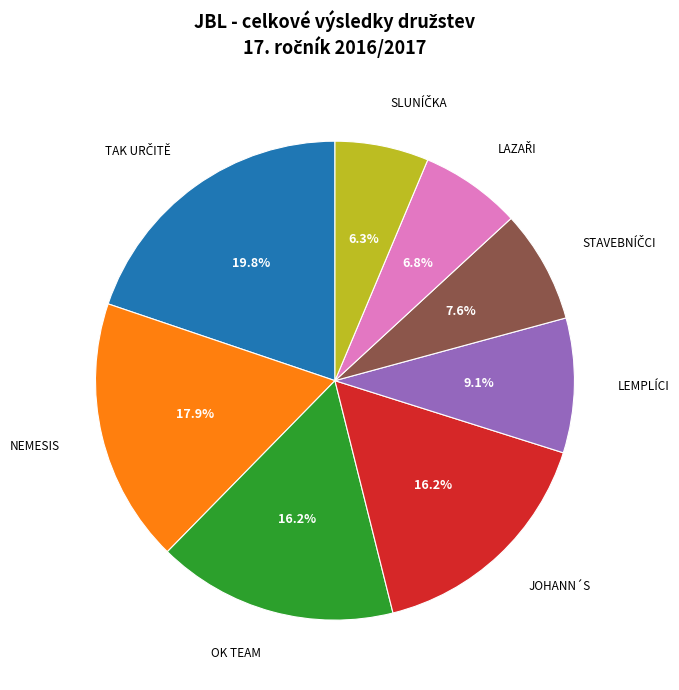

What is the total percentage of NEMESIS and JOHANN´S?

34.1%